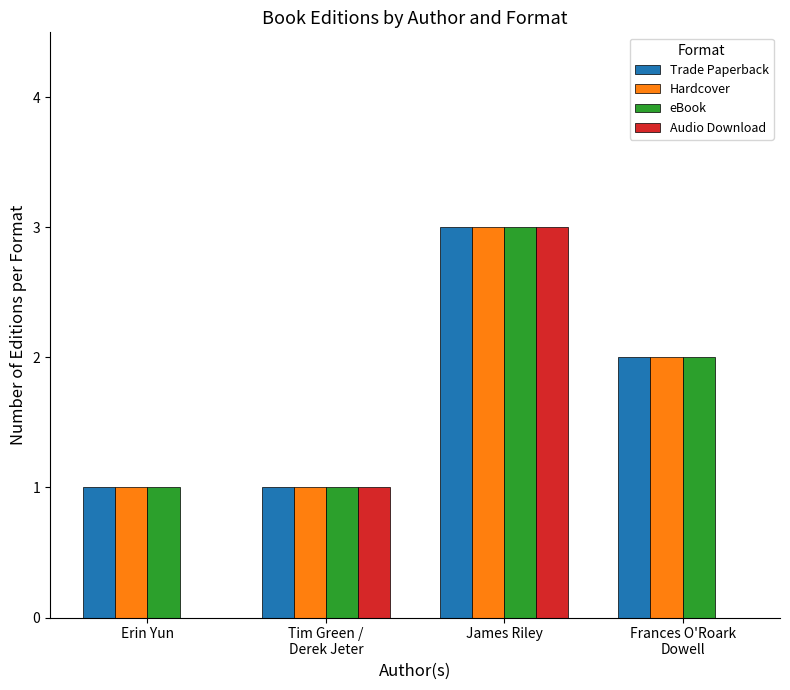

Reading left to right, transcribe all the data shown in this chart.

Trade Paperback: 1	1	3	2
Hardcover: 1	1	3	2
eBook: 1	1	3	2
Audio Download: 0	1	3	0